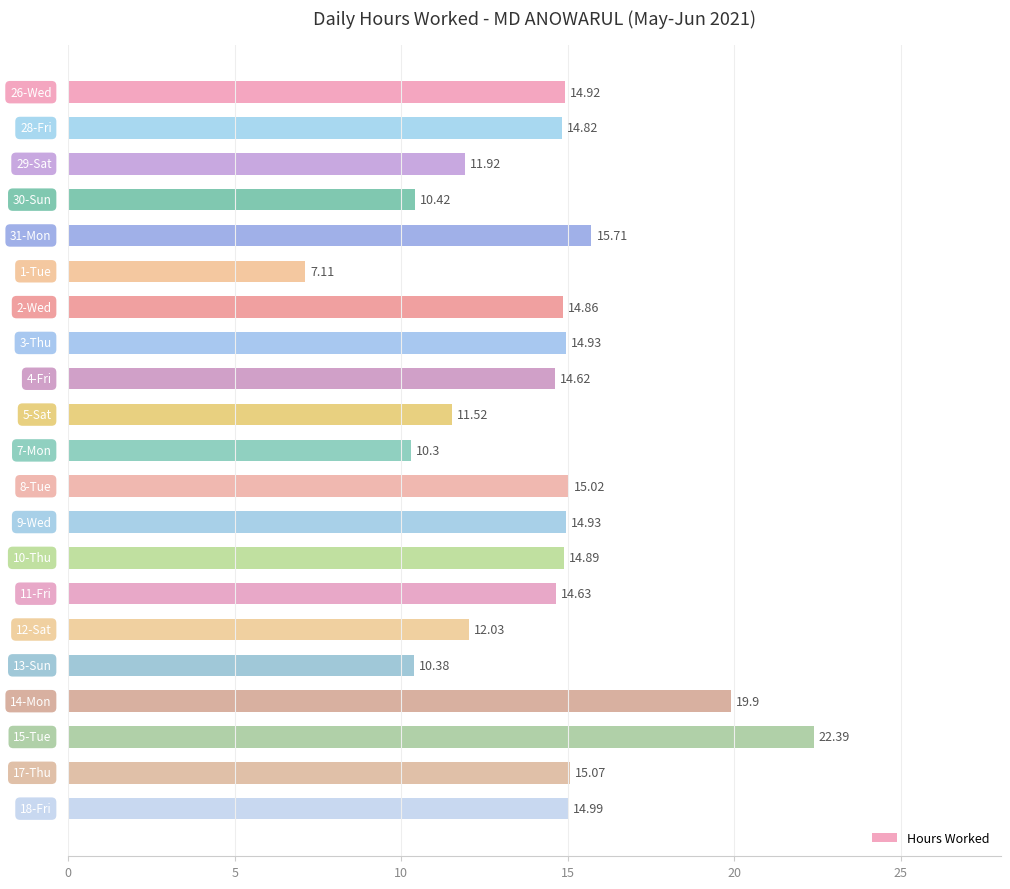

What is the difference between the maximum and second lowest values?

12.1